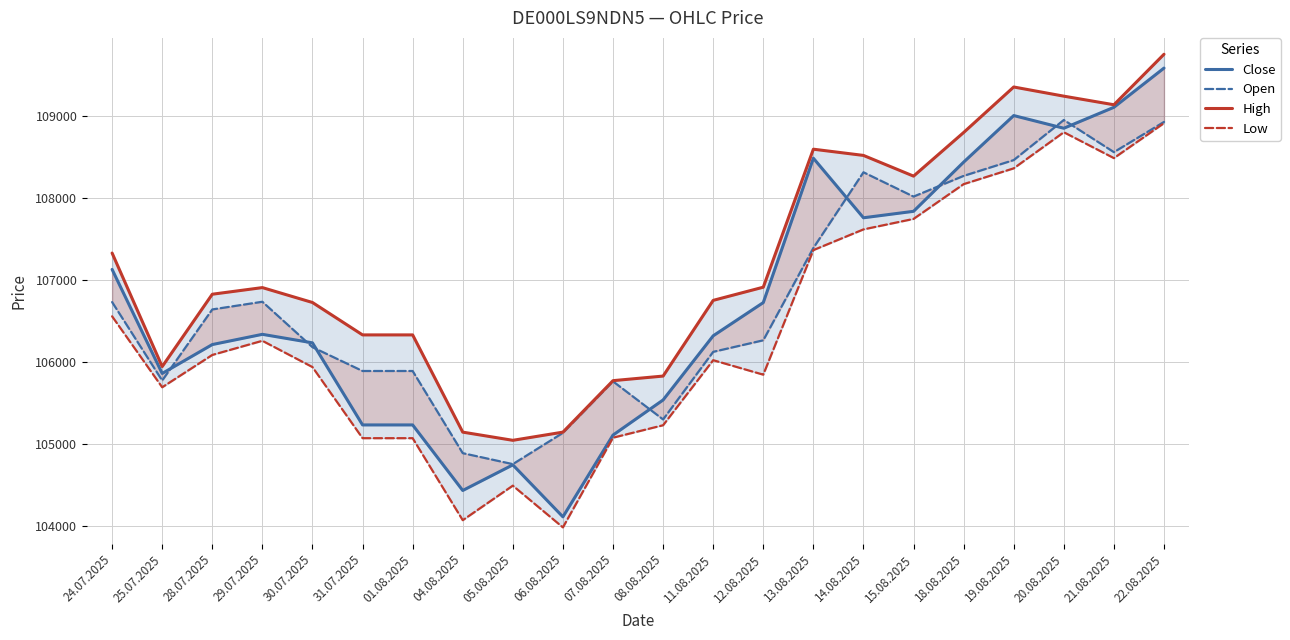

Where is the first local maximum for High?

29.07.2025